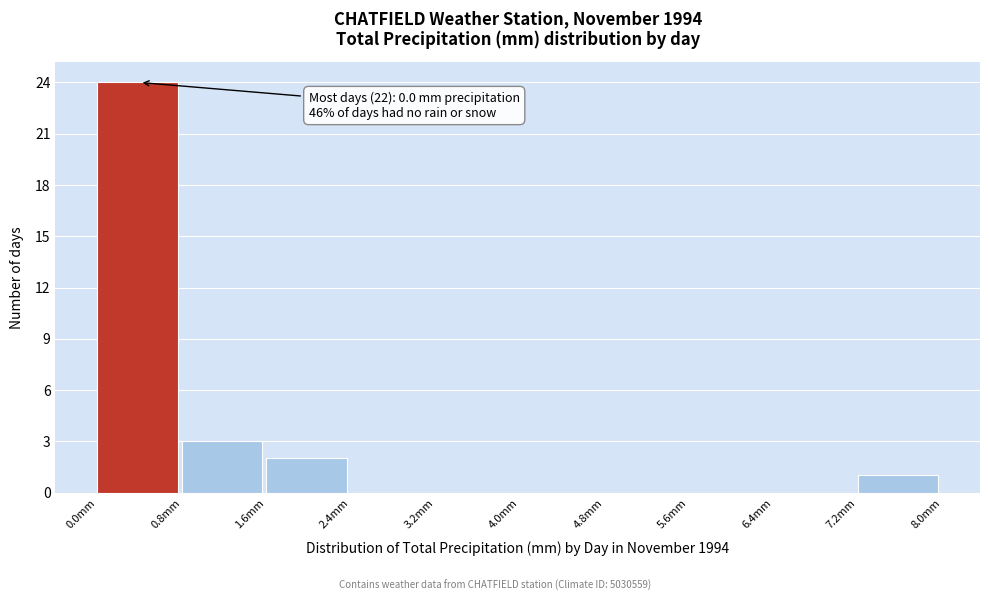

Over which range of the x-axis is the bar tallest?

0.0 to 0.8